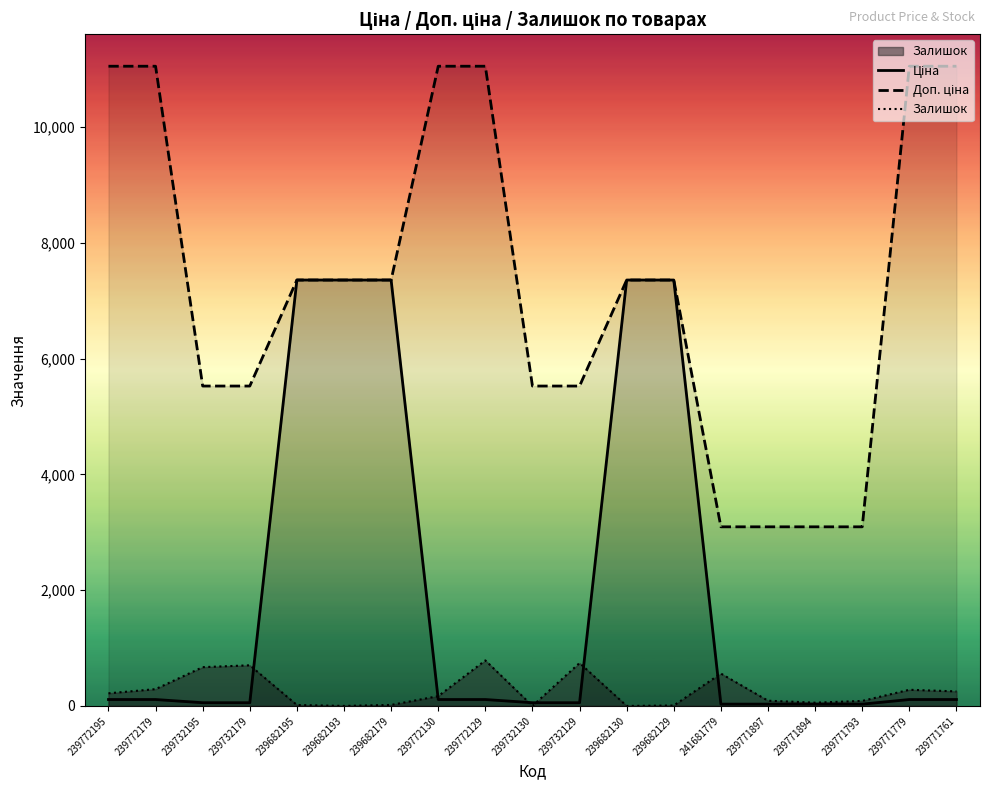

Reading right to left, extract all data points from this chart.

Ціна: 239771761=110.5	239771779=110.5	239771793=30.9	239771894=30.9	239771897=30.9	241681779=30.9	239682129=7360.2	239682130=7360.2	239732129=55.3	239732130=55.3	239772129=110.5	239772130=110.5	239682179=7360.2	239682193=7360.2	239682195=7360.2	239732179=55.3	239732195=55.3	239772179=110.5	239772195=110.5
Доп. ціна: 239771761=11055.0	239771779=11055.0	239771793=3095.0	239771894=3095.0	239771897=3095.0	241681779=3095.0	239682129=7360.2	239682130=7360.2	239732129=5528.0	239732130=5528.0	239772129=11055.0	239772130=11055.0	239682179=7360.2	239682193=7360.2	239682195=7360.2	239732179=5528.0	239732195=5528.0	239772179=11055.0	239772195=11055.0
Залишок: 239771761=251.0	239771779=279.0	239771793=86.0	239771894=56.0	239771897=90.0	241681779=559.0	239682129=7.0	239682130=0.0	239732129=741.0	239732130=0.0	239772129=786.0	239772130=169.0	239682179=17.0	239682193=0.0	239682195=16.0	239732179=702.0	239732195=670.0	239772179=290.0	239772195=218.0